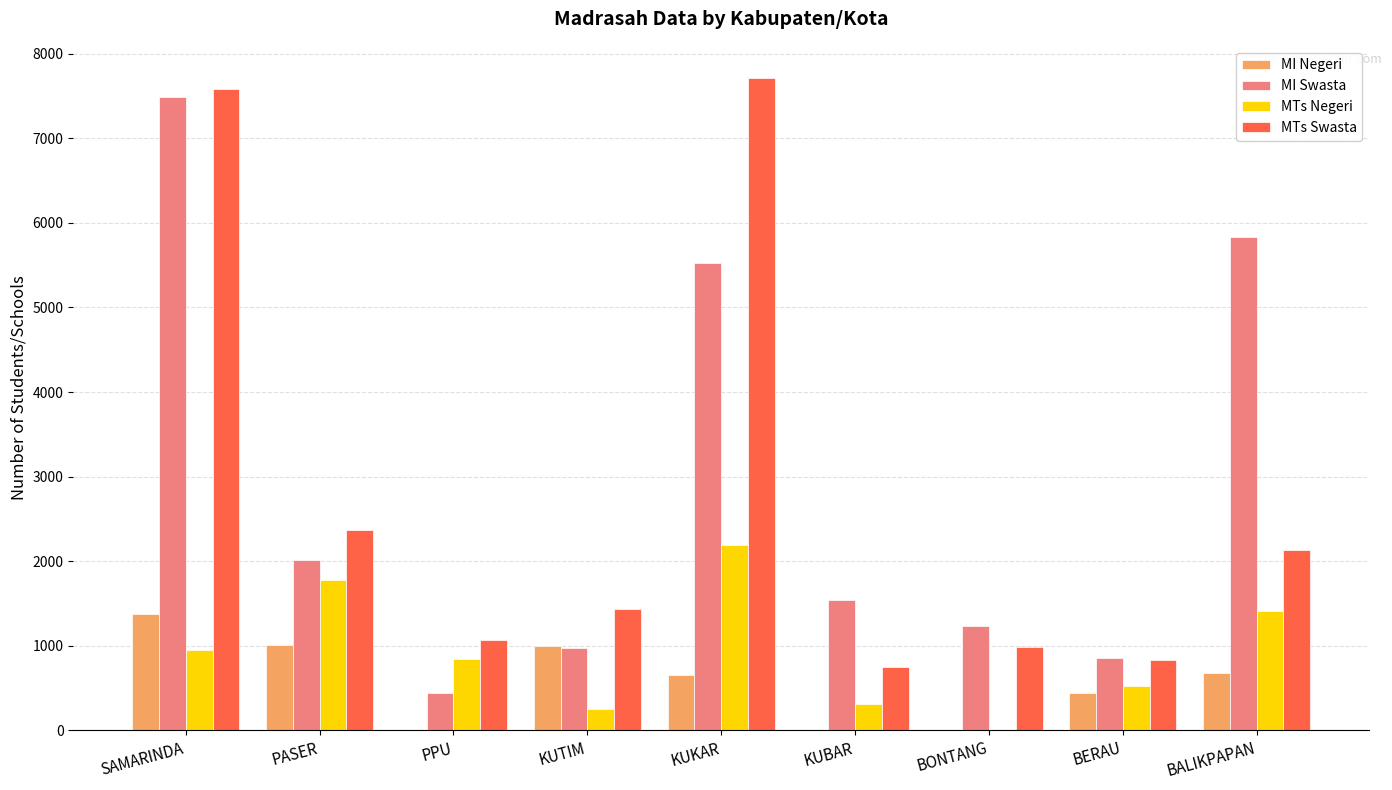

The MI Negeri series shows 2113 at SAMARINDA. True or false?

False